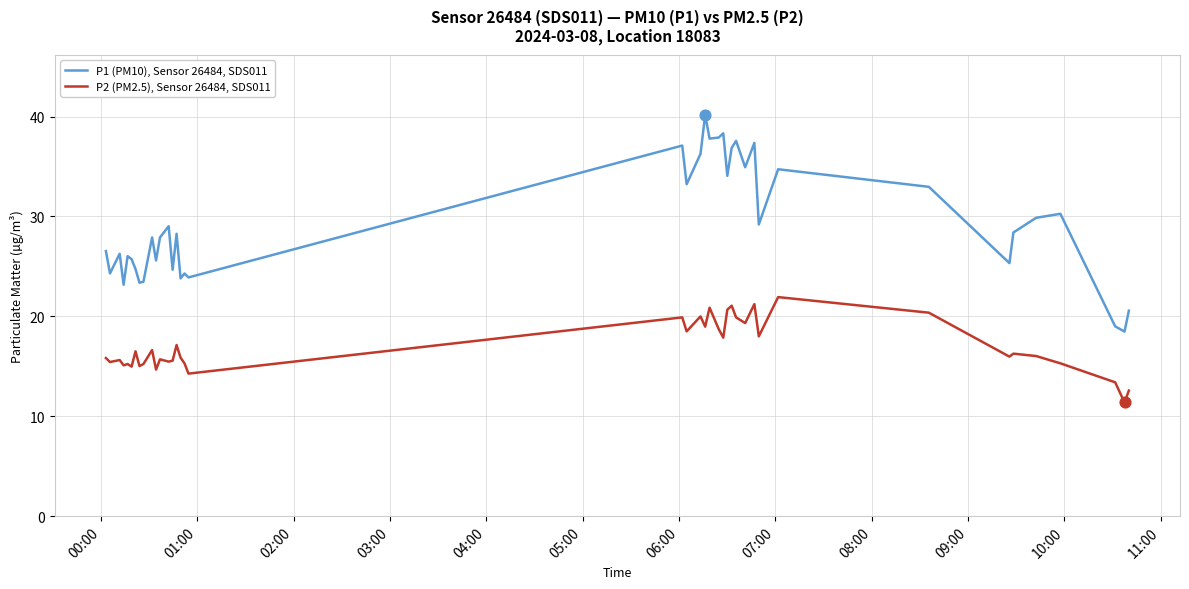

Which series has the widest spread of values?

P1 (PM10), Sensor 26484, SDS011